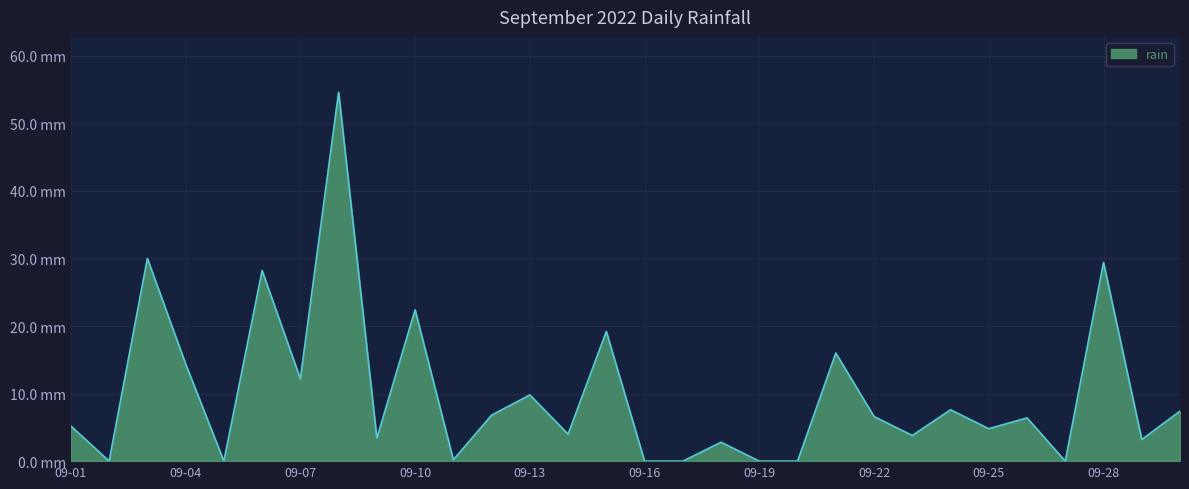

Rank the categories by value from lowest to highest.

2022-09-02, 2022-09-05, 2022-09-16, 2022-09-17, 2022-09-19, 2022-09-20, 2022-09-27, 2022-09-11, 2022-09-18, 2022-09-29, 2022-09-09, 2022-09-23, 2022-09-14, 2022-09-25, 2022-09-01, 2022-09-26, 2022-09-22, 2022-09-12, 2022-09-30, 2022-09-24, 2022-09-13, 2022-09-07, 2022-09-04, 2022-09-21, 2022-09-15, 2022-09-10, 2022-09-06, 2022-09-28, 2022-09-03, 2022-09-08